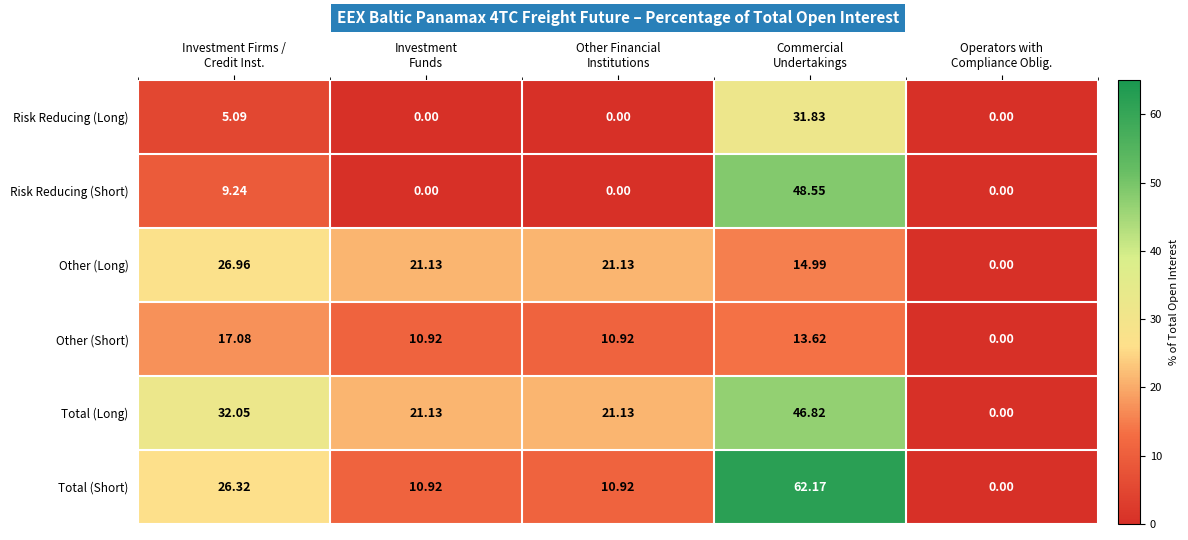

Which series has the widest spread of values?

Total (Short)